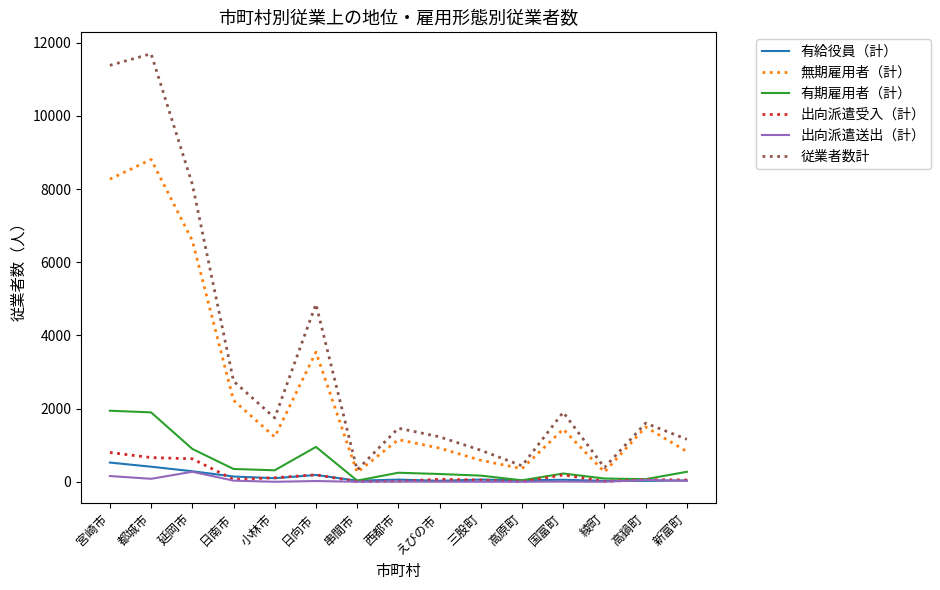

True or false: 出向派遣送出（計） and 無期雇用者（計） intersect in this chart.

False